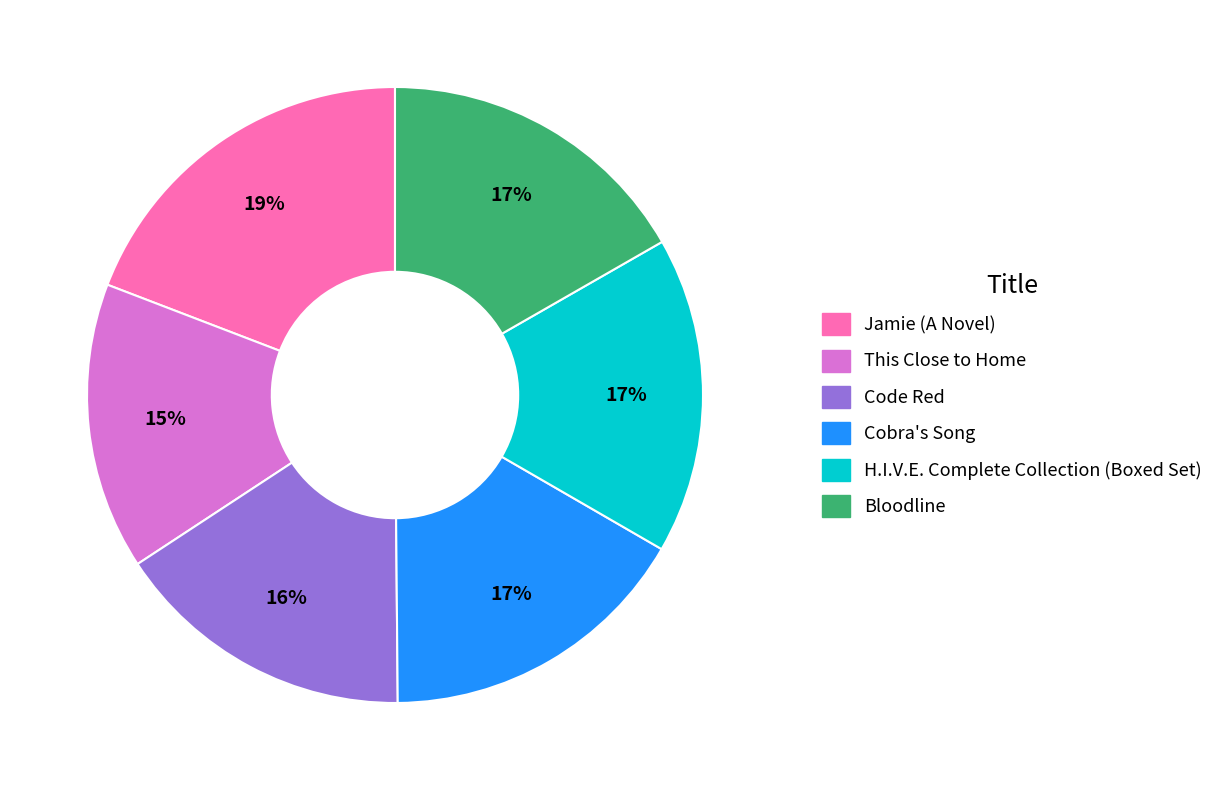

The Bloodline slice represents 17% of the pie. True or false?

True